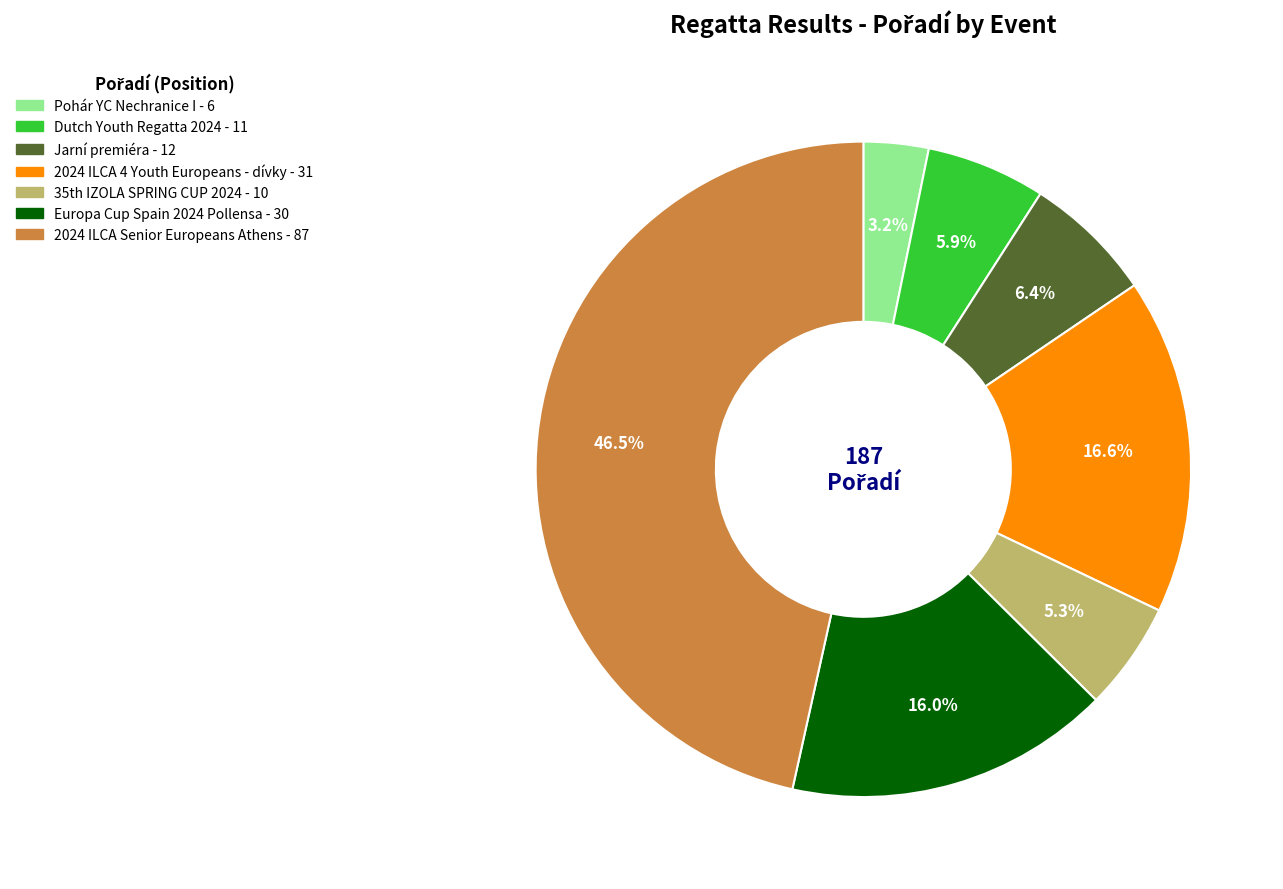

Is there any slice that represents more than half of the pie?

No